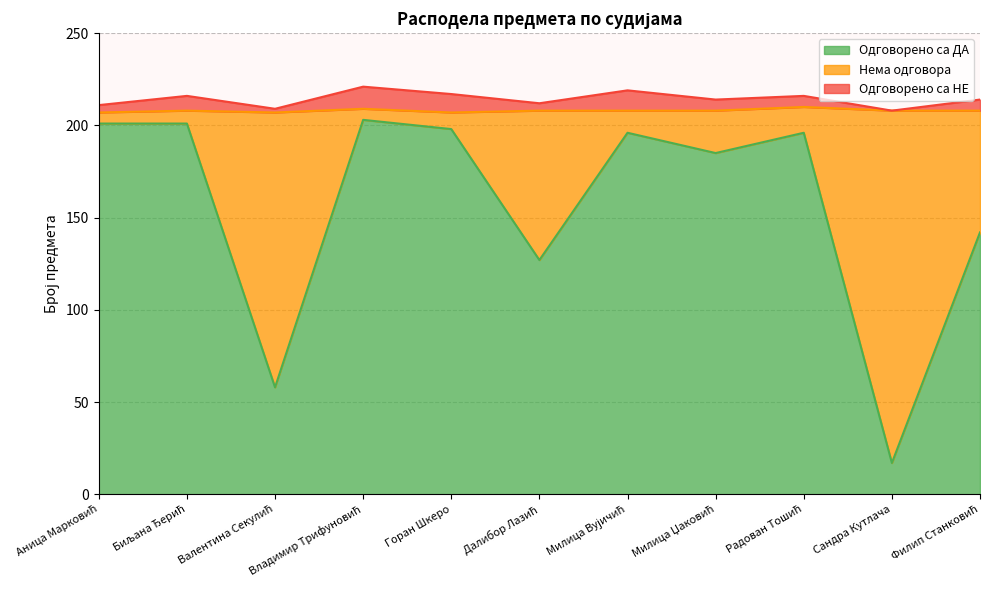

What position from the right is Биљана Ђерић?

10